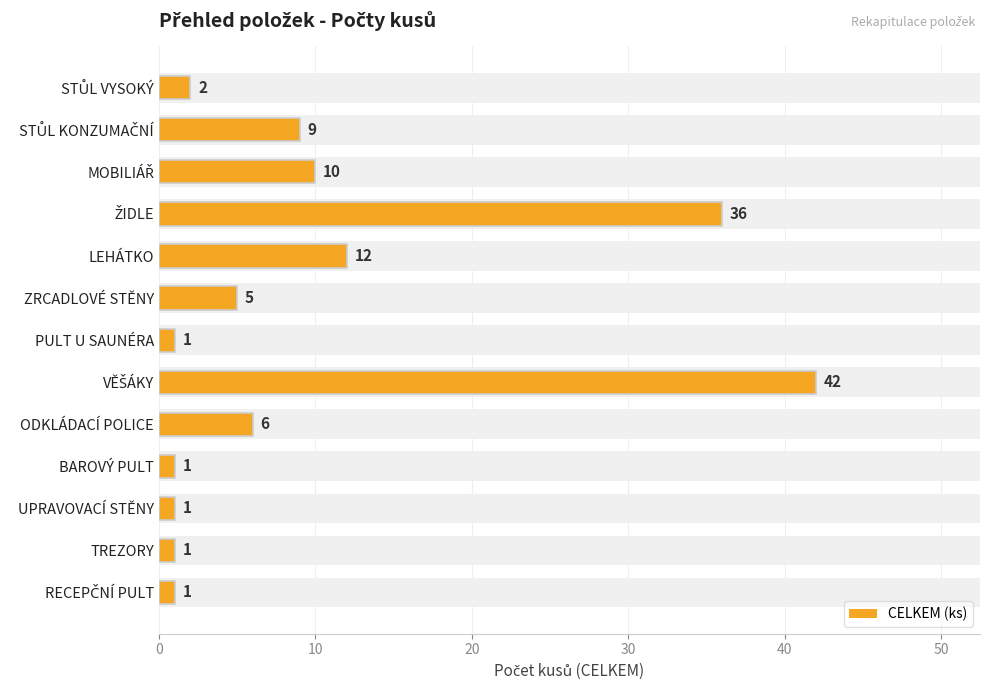

What is the difference between the maximum and minimum values?

41